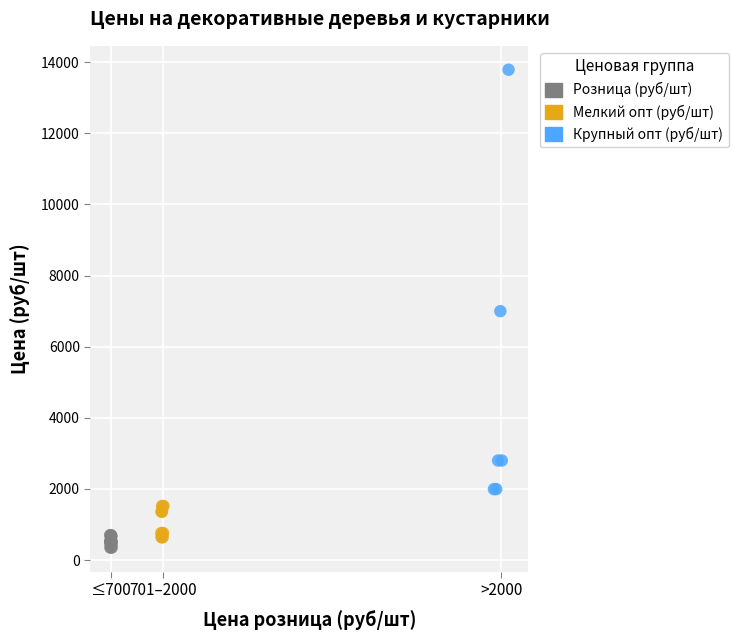

Which series contains the highest Y value?

Крупный опт (руб/шт)